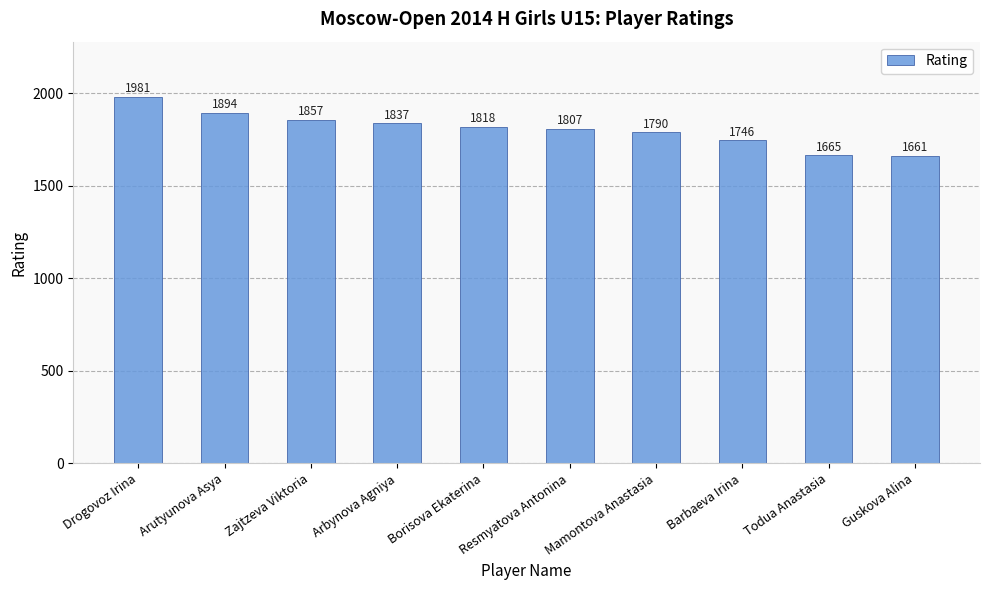

What is the label of the 4th bar from the left?

Arbynova Agniya